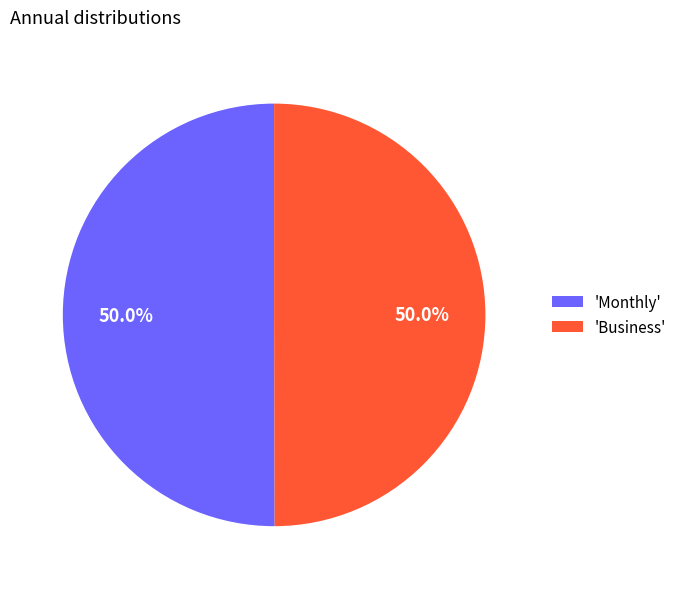

Do 'Monthly' and 'Business' together represent more than half of the pie?

Yes